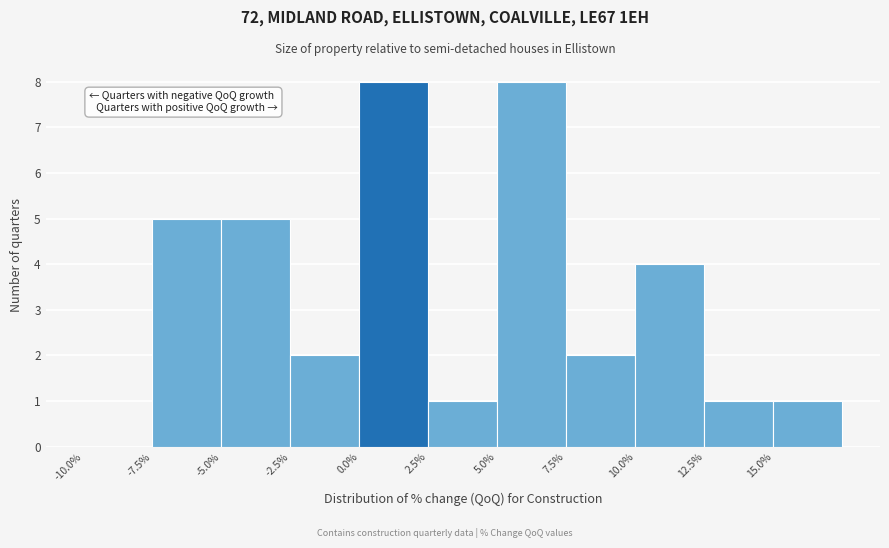

What is the height of the bar covering 15.0 to 17.5 on the x-axis? The values are not printed on the chart, so give them approximately, as read against the axis.

1